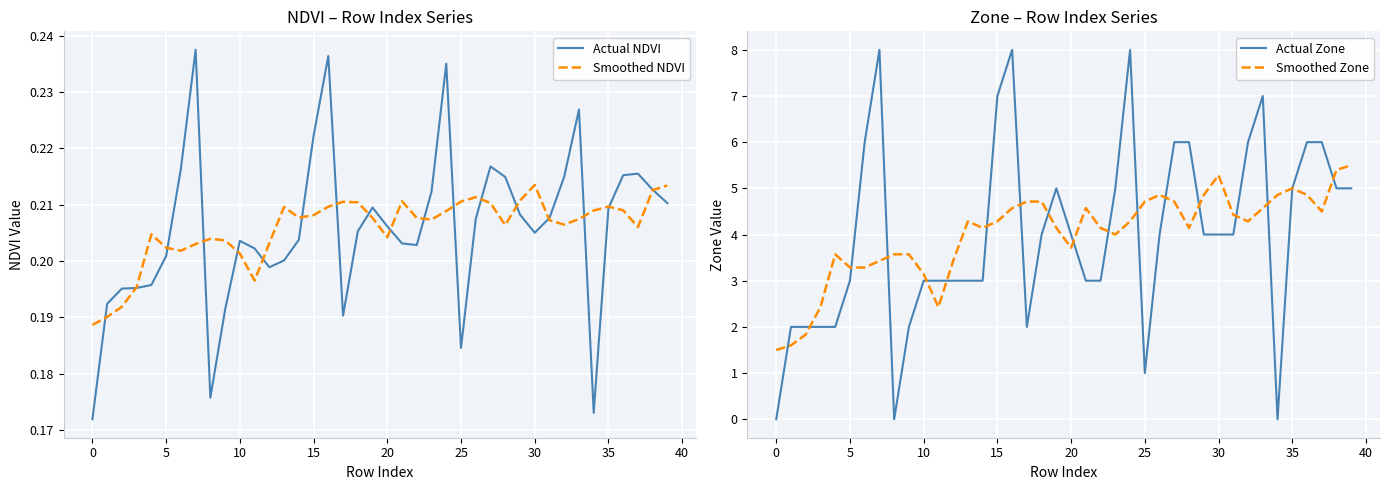

What is the sum of the Smoothed NDVI values at 32 and 22?

0.4